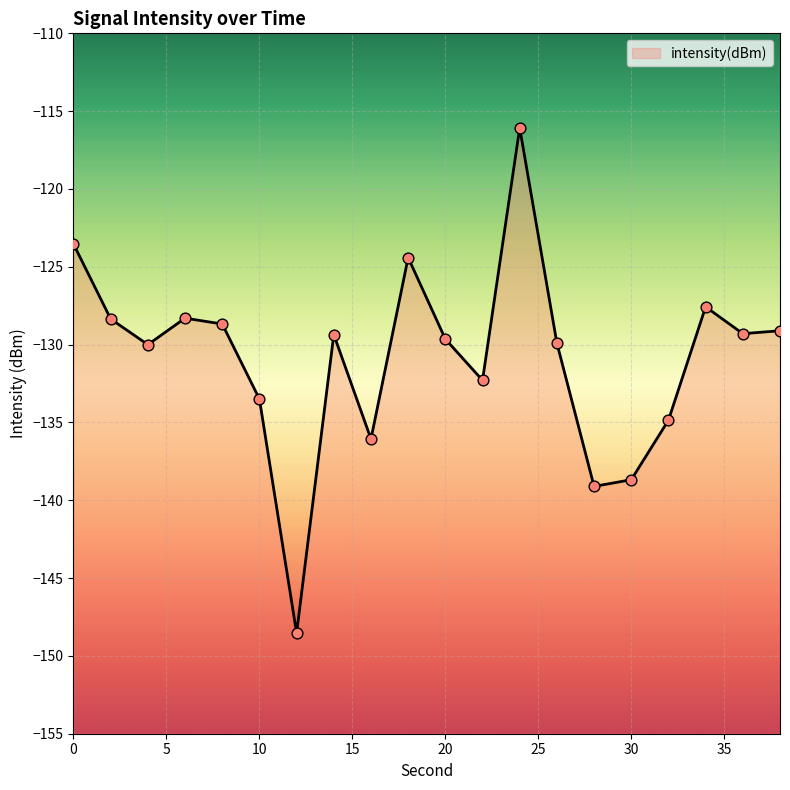

Which has a higher value, 18 or 26?

18